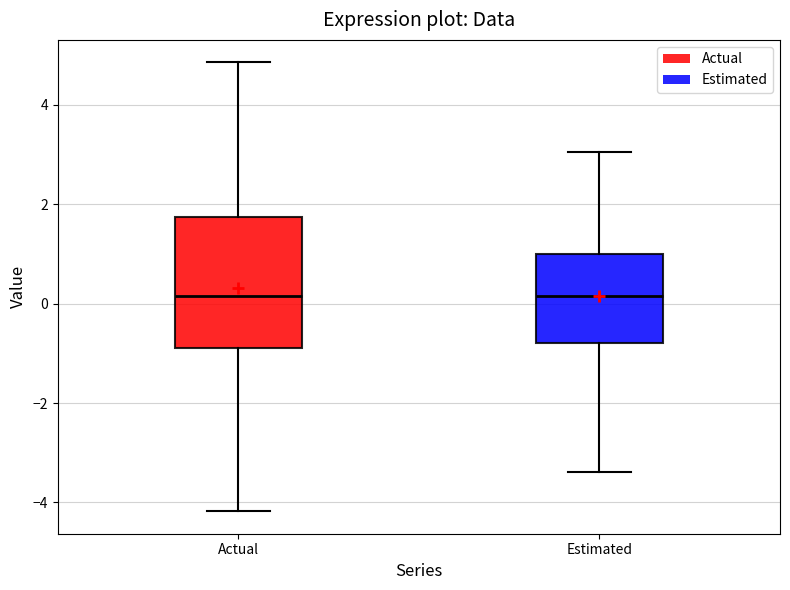

Where does the median line of the box for Estimated sit on the y-axis? The values are not printed on the chart, so give them approximately, as read against the axis.

0.2